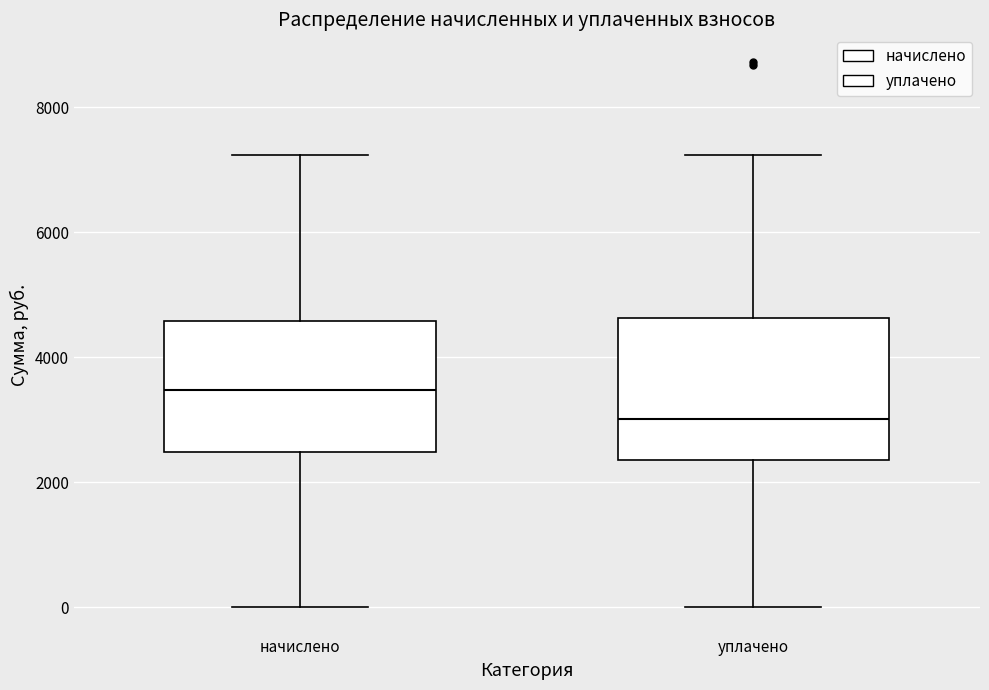

Which box has the highest median line?

начислено